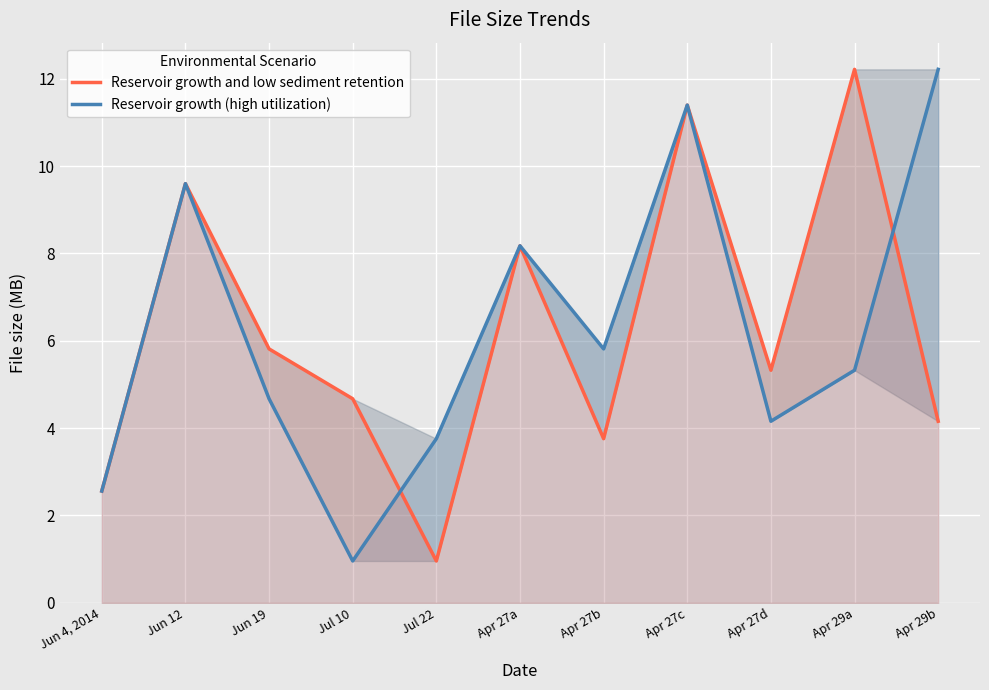

What is the label of the 2nd point from the left?

Jun 12